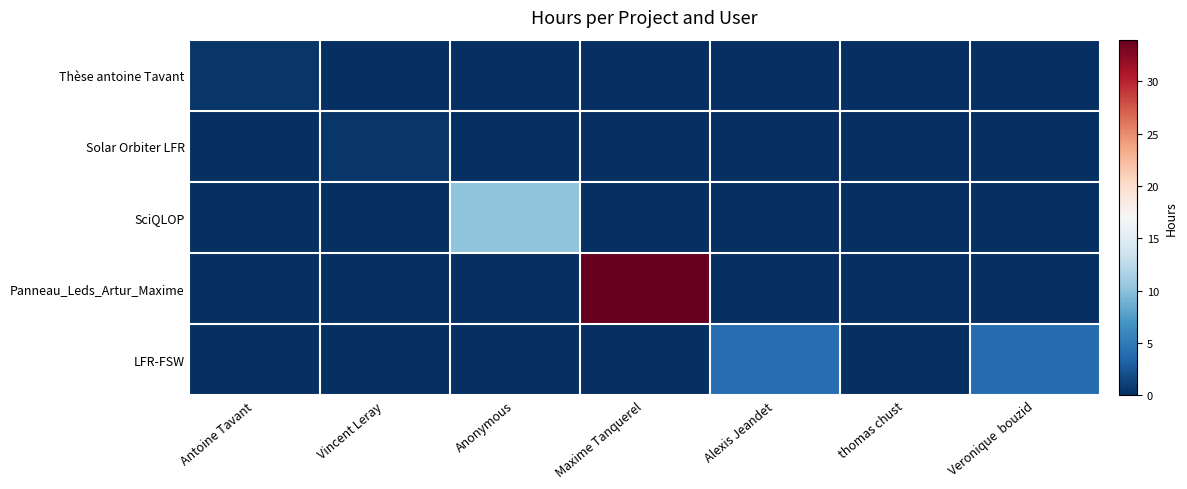

Which label corresponds to the smallest value in the chart?

Vincent Leray